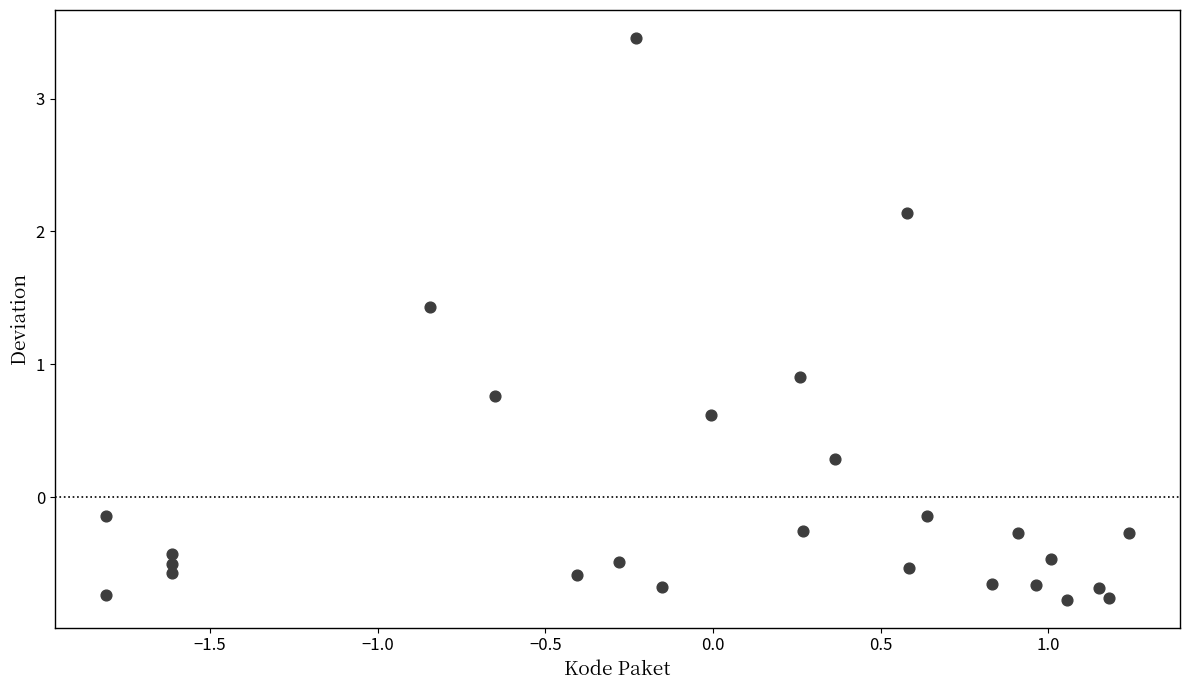

What Y value in the scatter plot is closest to 1?

0.9